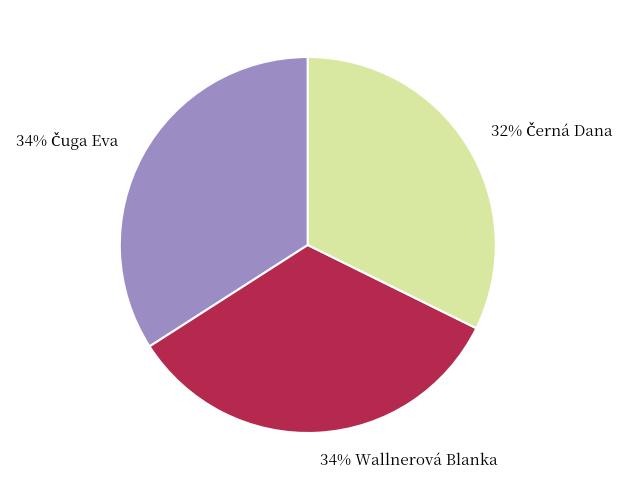

Does any single category account for the majority?

No